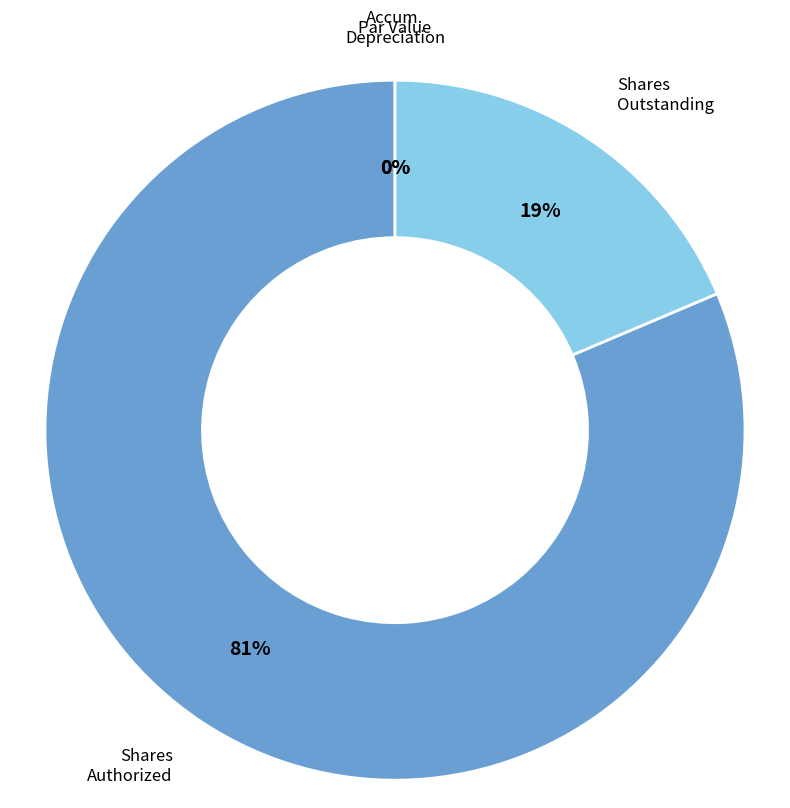

To the nearest percent, what is the difference between the Common stock, par value and Common stock, shares outstanding slice percentages?

19%